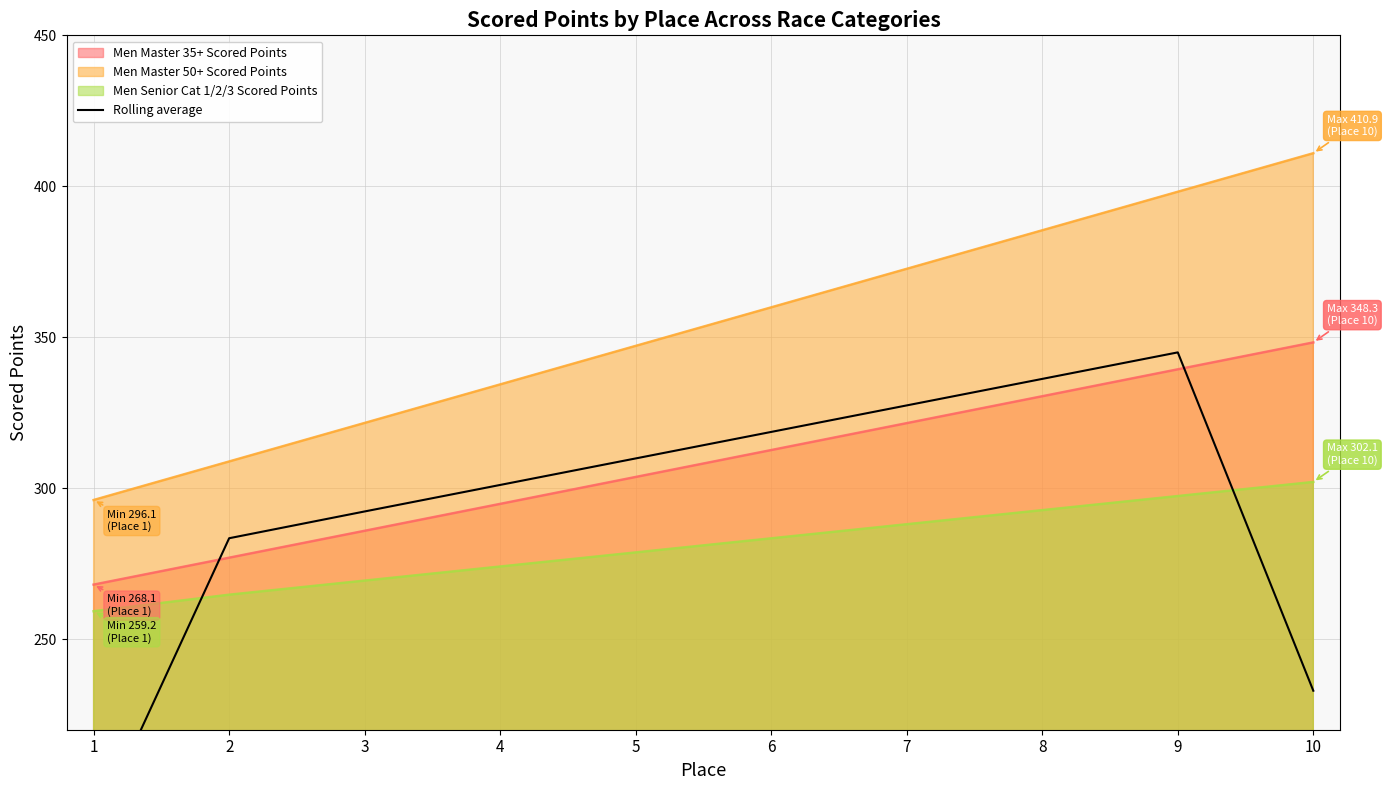

What is the difference between the maximum and minimum values?

159.0